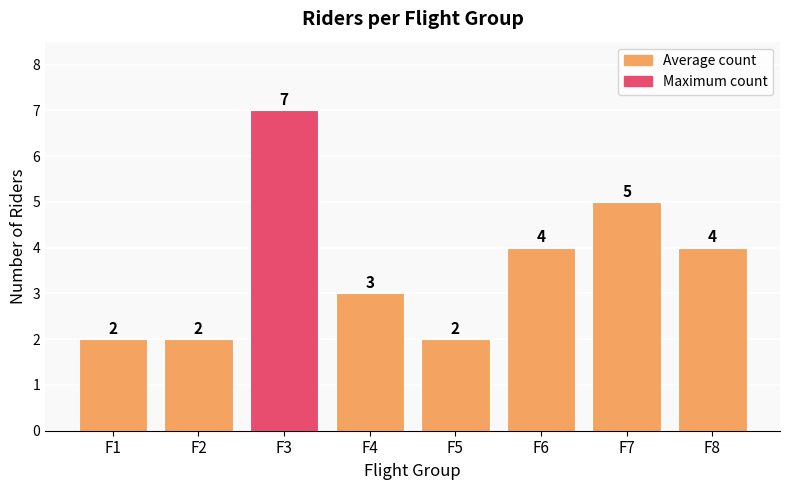

What is the difference between the values at F4 and F5?

1